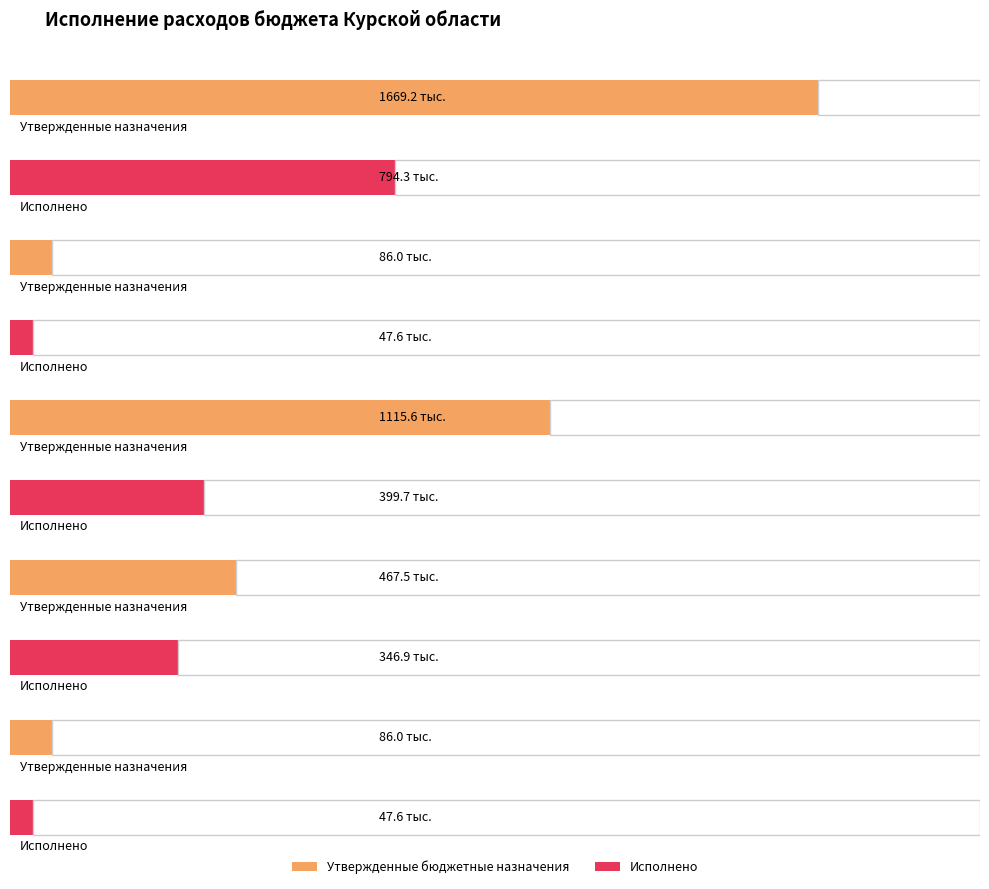

What is the average value of the Утвержденные бюджетные назначения series?

684894.4